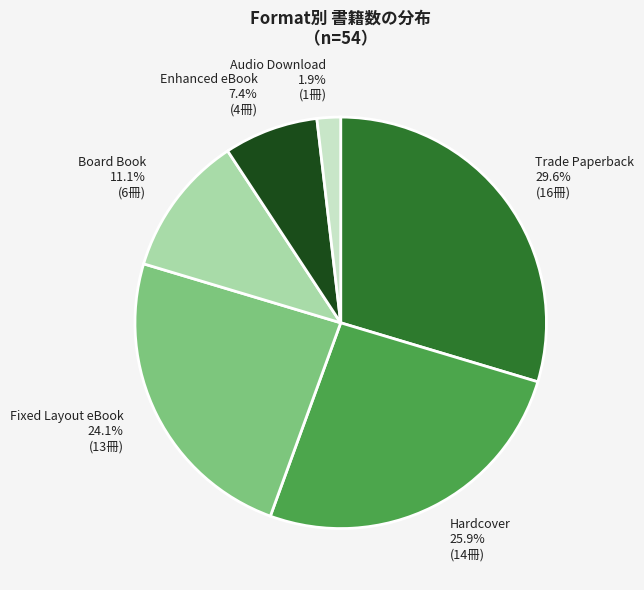

To the nearest percent, what is the combined percentage of Hardcover and Board Book?

37%